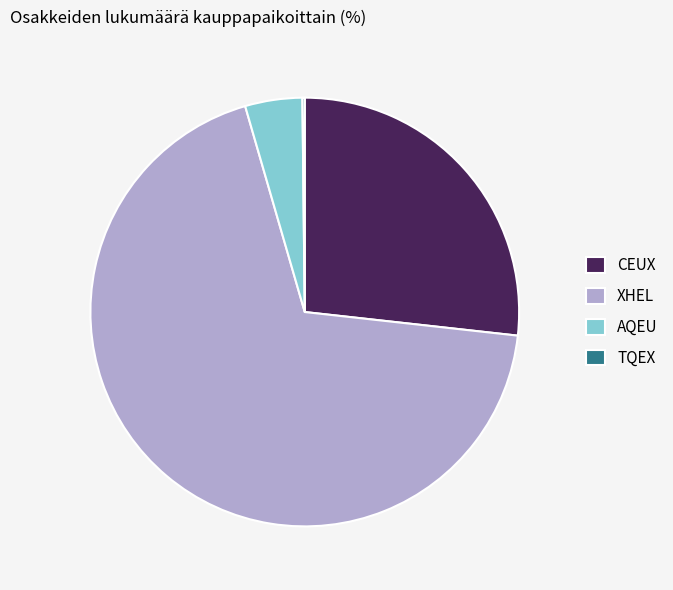

What is the ratio of the value at CEUX to the value at XHEL?

0.4